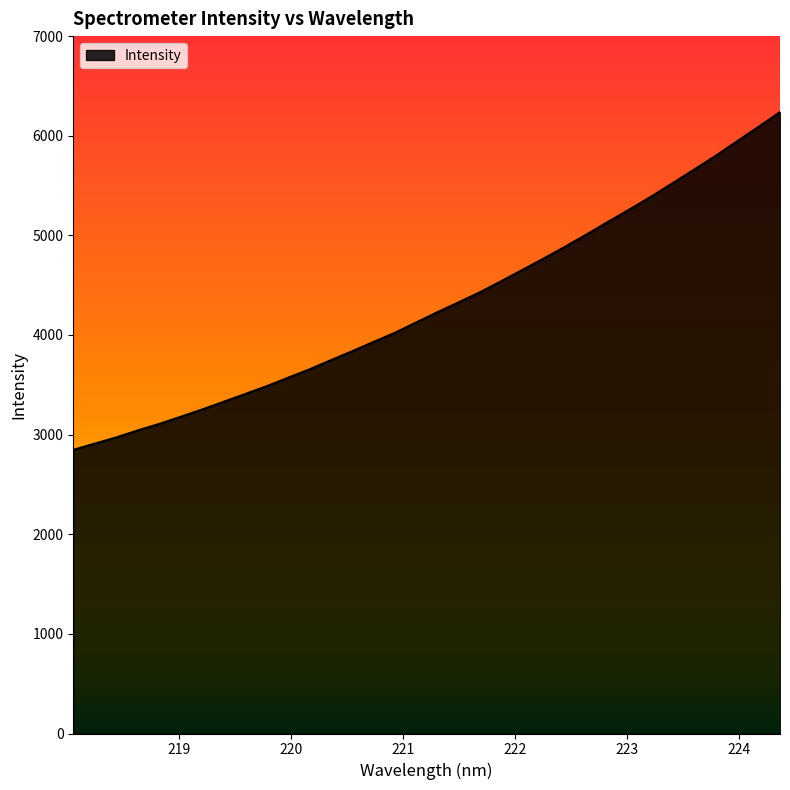

What is the sum of all values?

146334.2